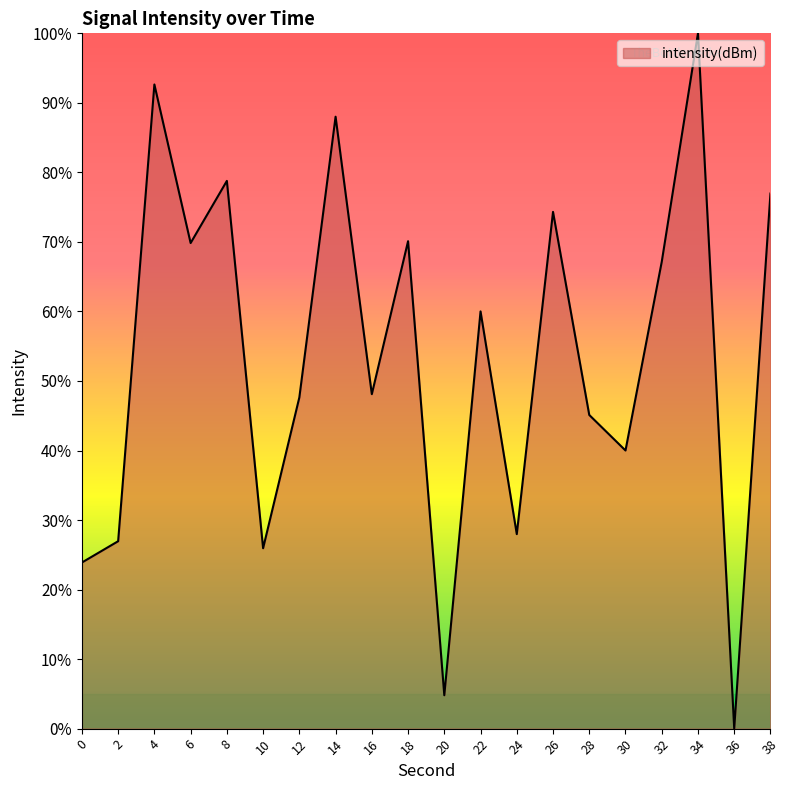

What is the difference between the maximum and minimum values?

100.0